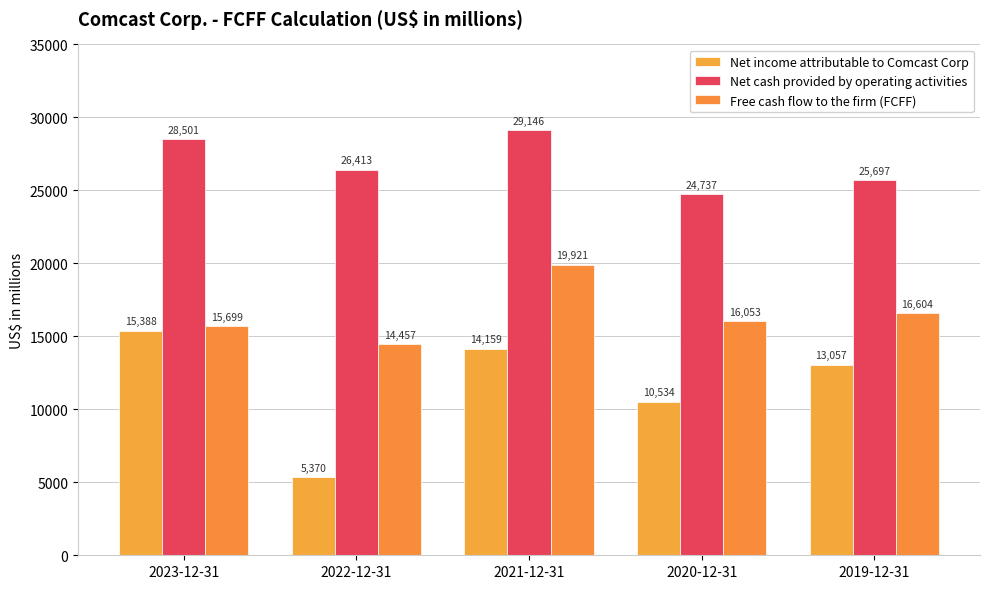

The value of Free cash flow to the firm (FCFF) at 2020-12-31 is 3581. True or false?

False